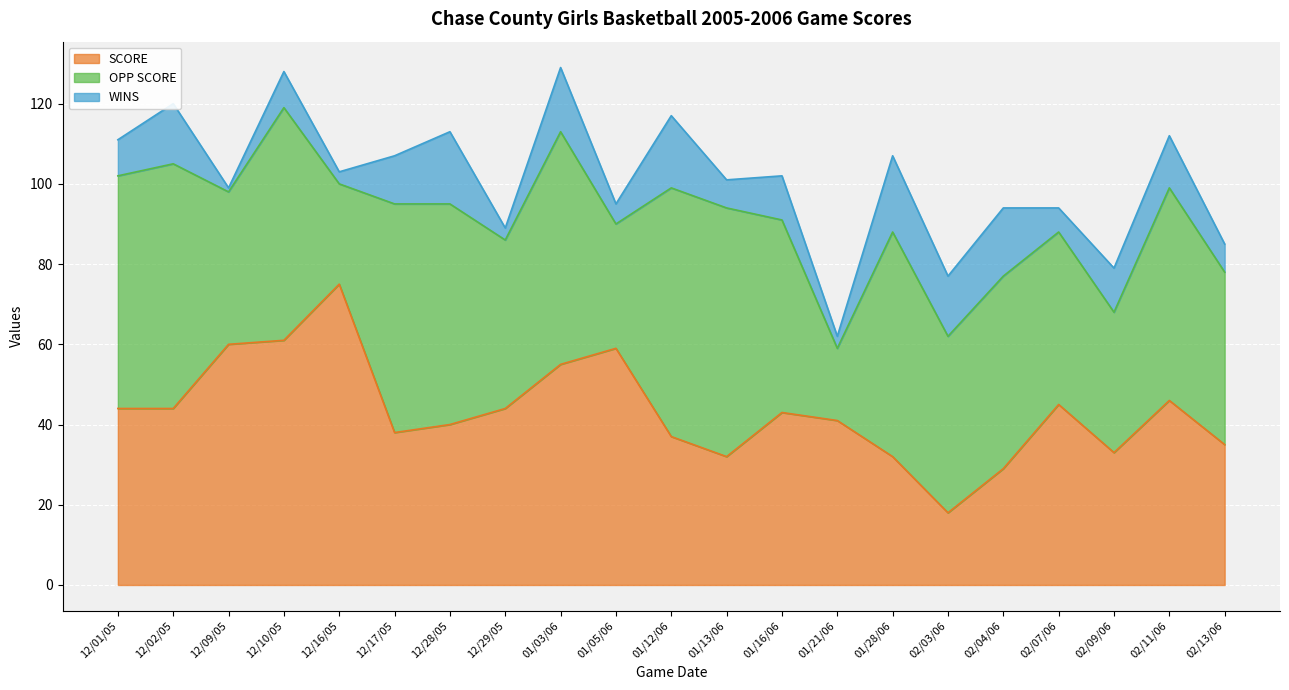

What is the label of the 10th point from the left?

01/05/06